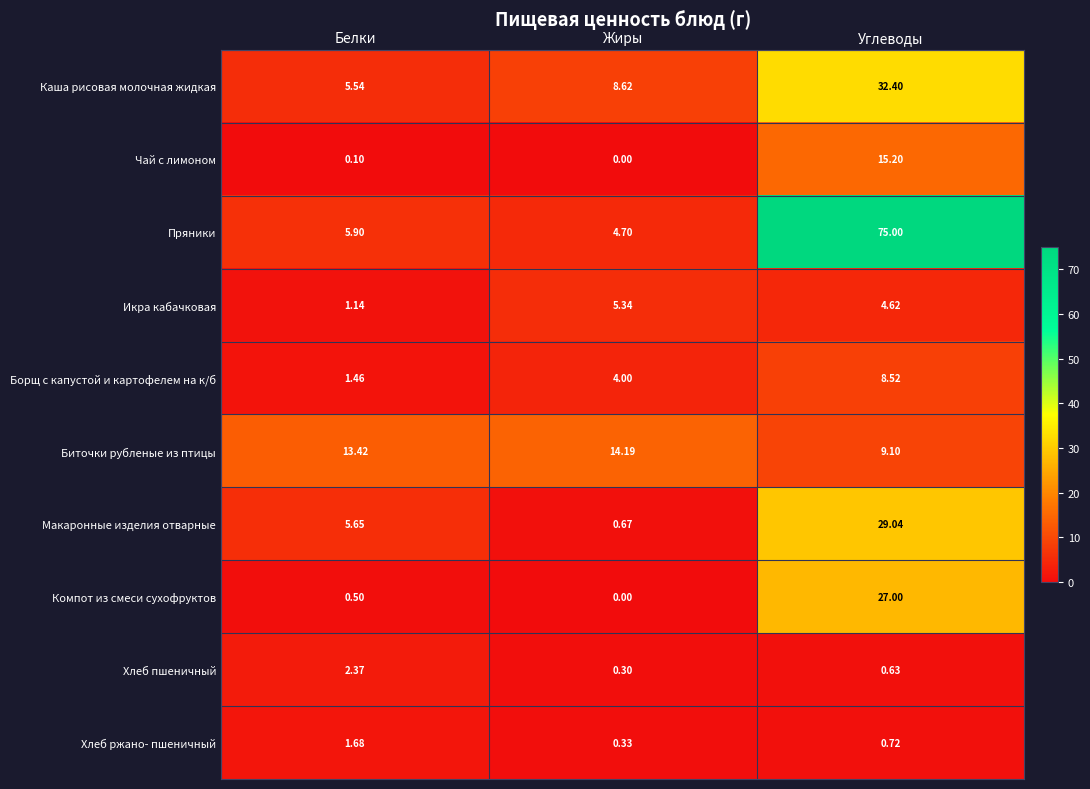

At which category is the sum across all series the highest?

Углеводы